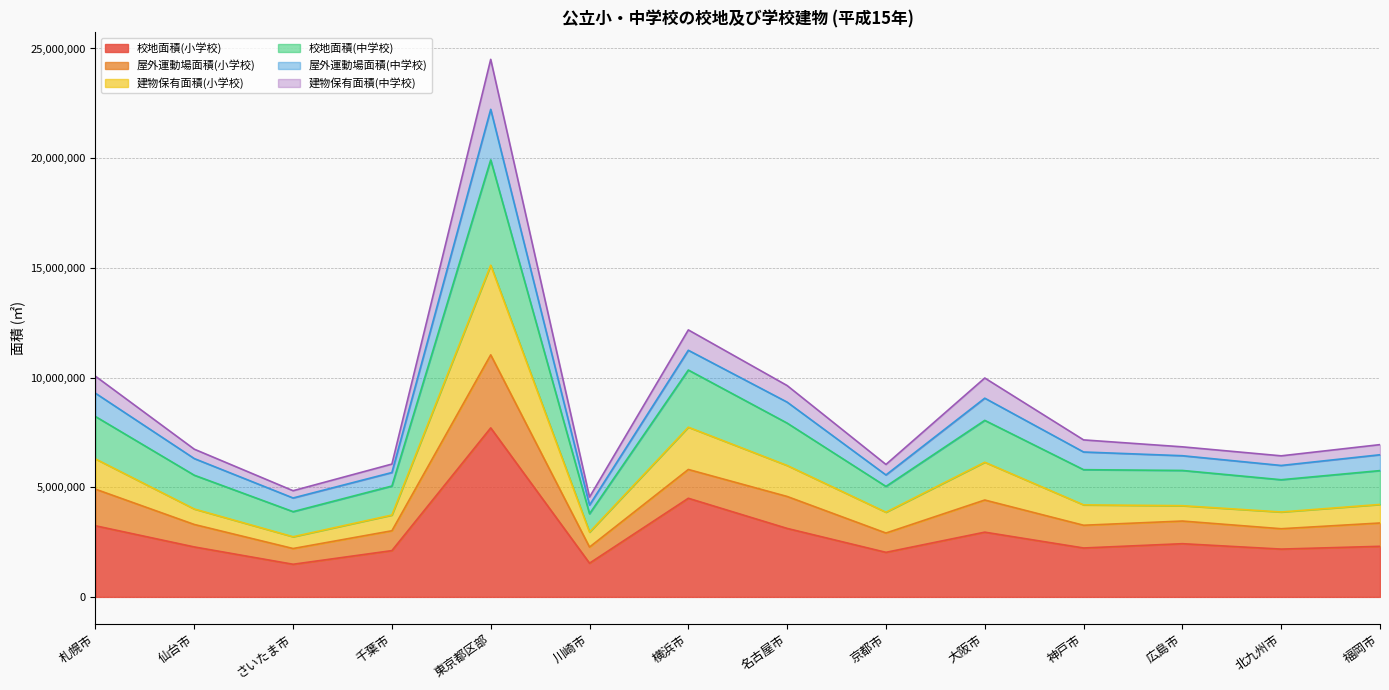

The 校地面積(小学校) series shows 2306160 at 福岡市. True or false?

True